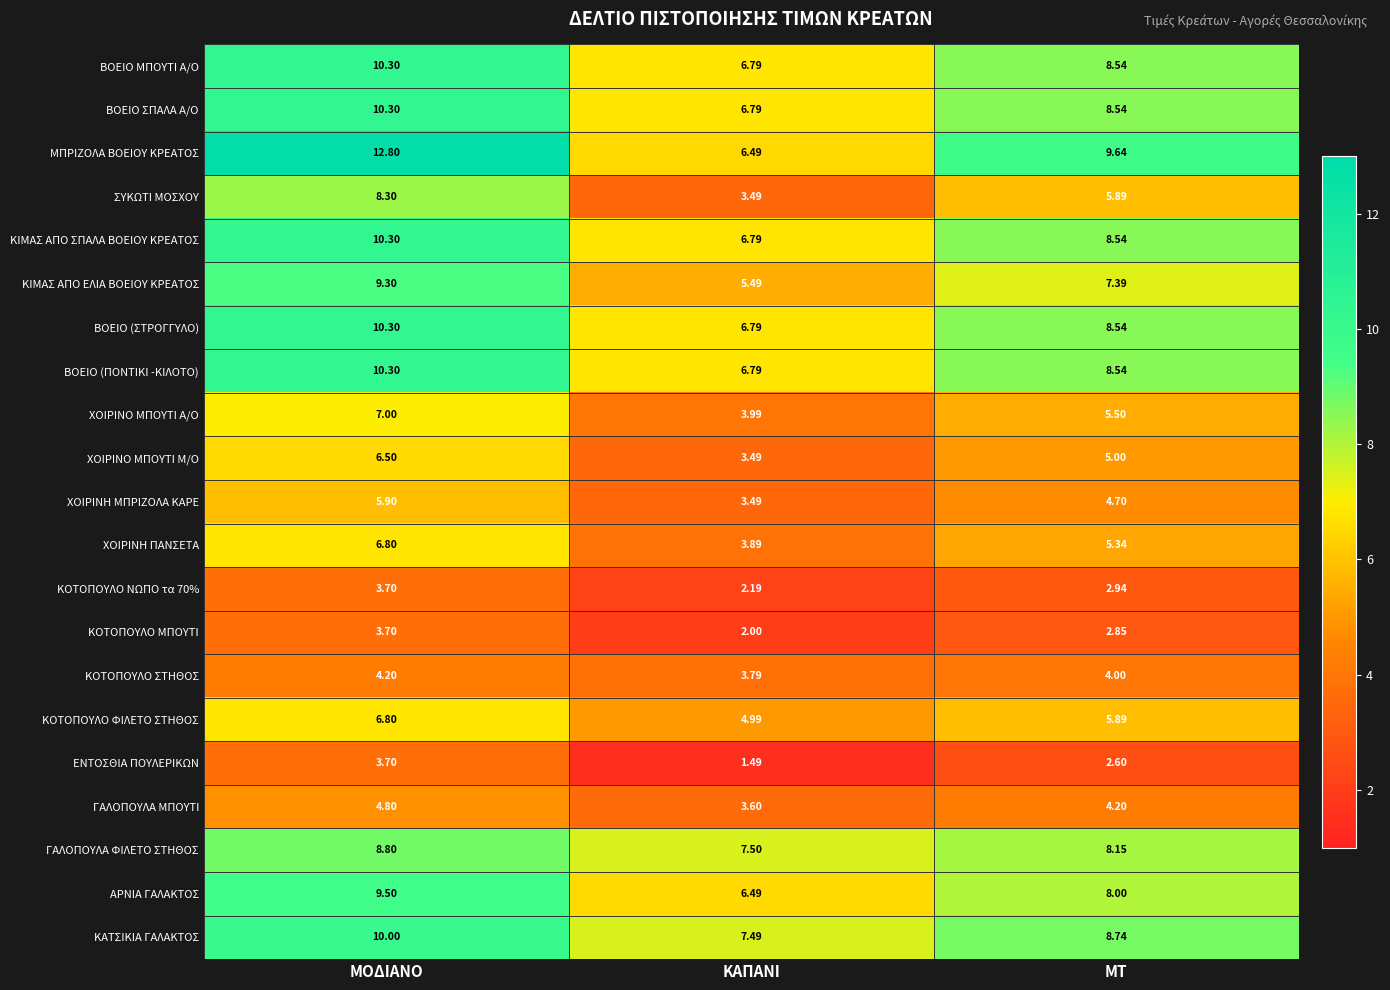

Which series changed the most between ΜΟΔΙΑΝΟ and ΚΑΠΑΝΙ?

ΜΠΡΙΖΟΛΑ ΒΟΕΙΟΥ ΚΡΕΑΤΟΣ